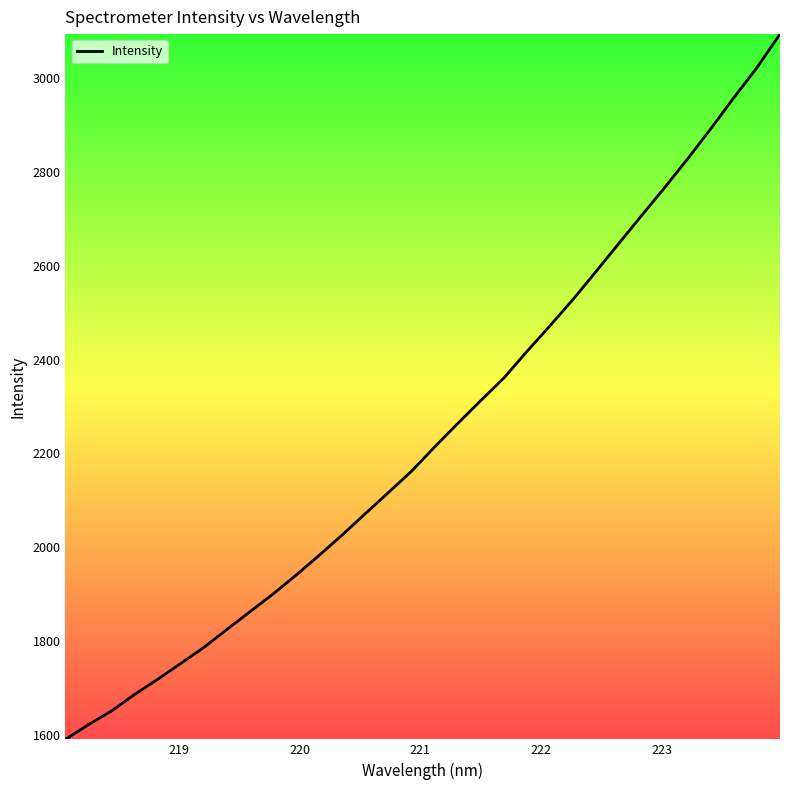

What is the greatest value displayed?

3094.5